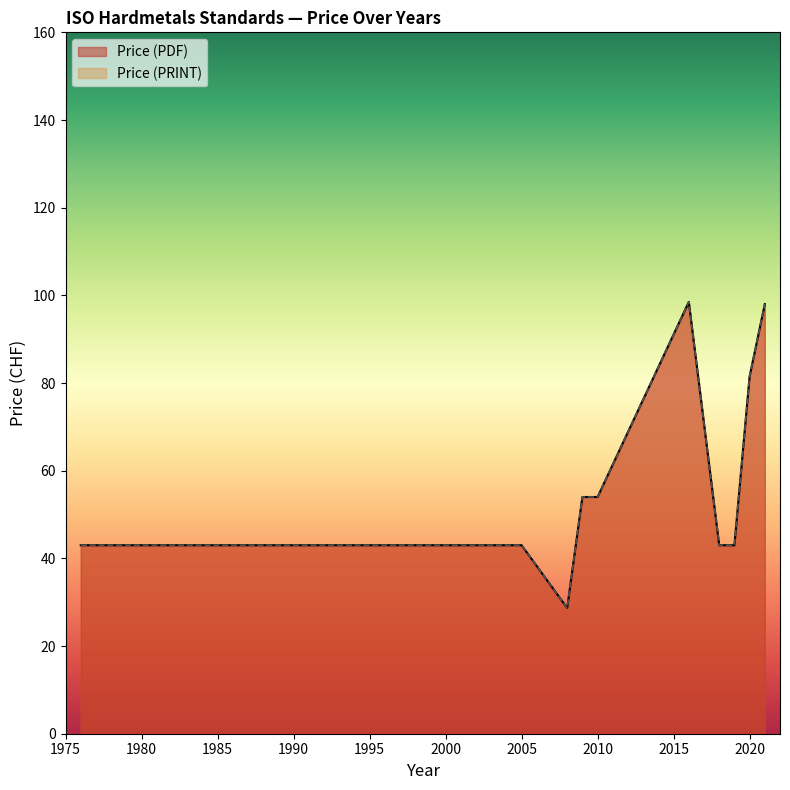

True or false: Price (PRINT) and Price (PDF) cross at least once.

False